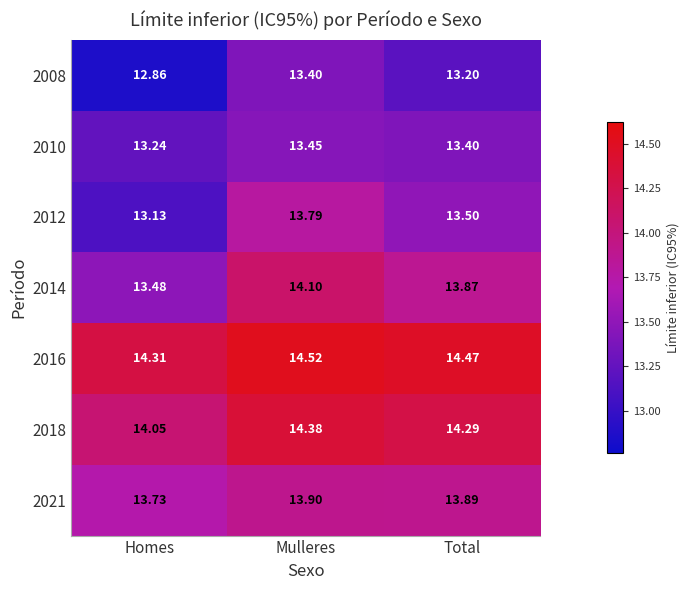

At which category is the sum across all series the highest?

Mulleres